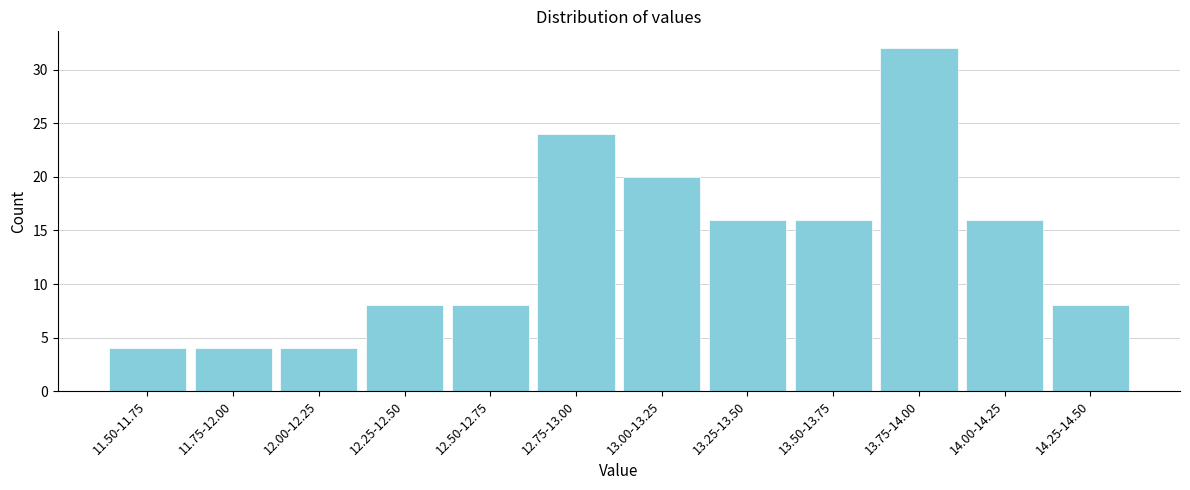

Reading left to right, list all the values displayed in this chart.

11.50-11.75=4	11.75-12.00=4	12.00-12.25=4	12.25-12.50=8	12.50-12.75=8	12.75-13.00=24	13.00-13.25=20	13.25-13.50=16	13.50-13.75=16	13.75-14.00=32	14.00-14.25=16	14.25-14.50=8